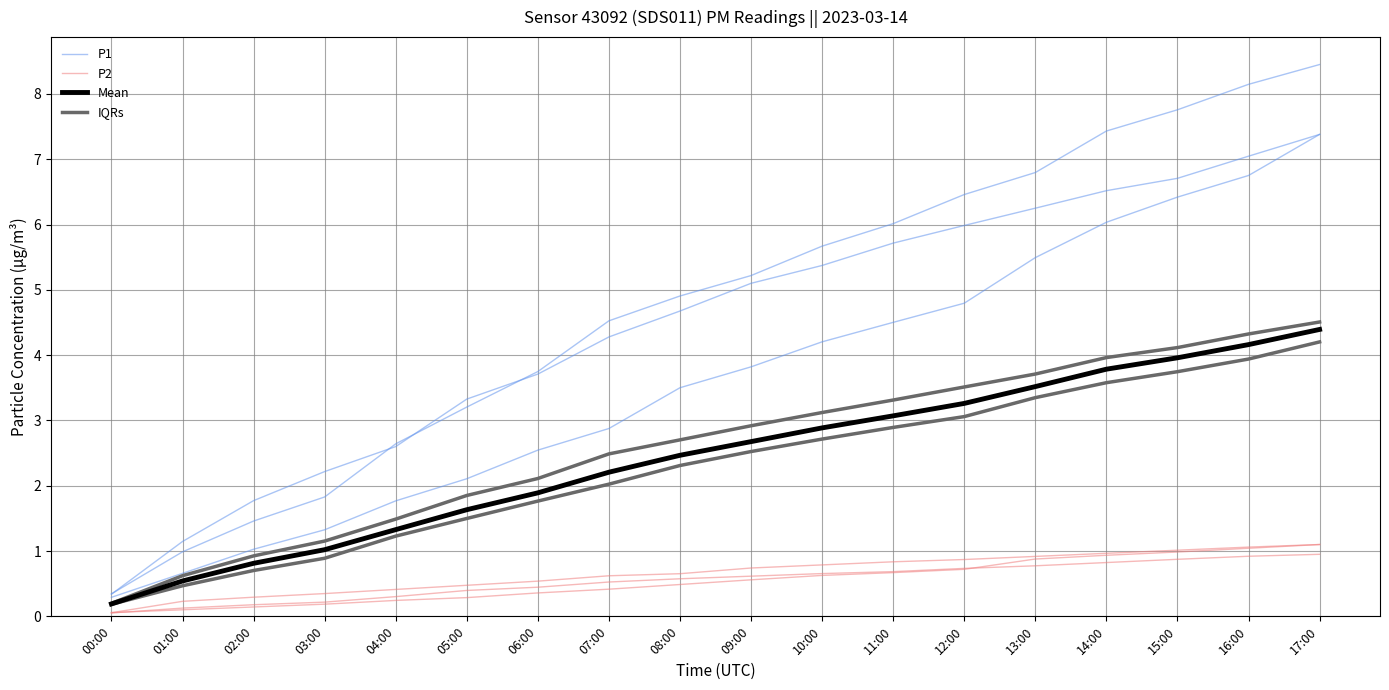

Which category has the lowest value across all series?

00:00